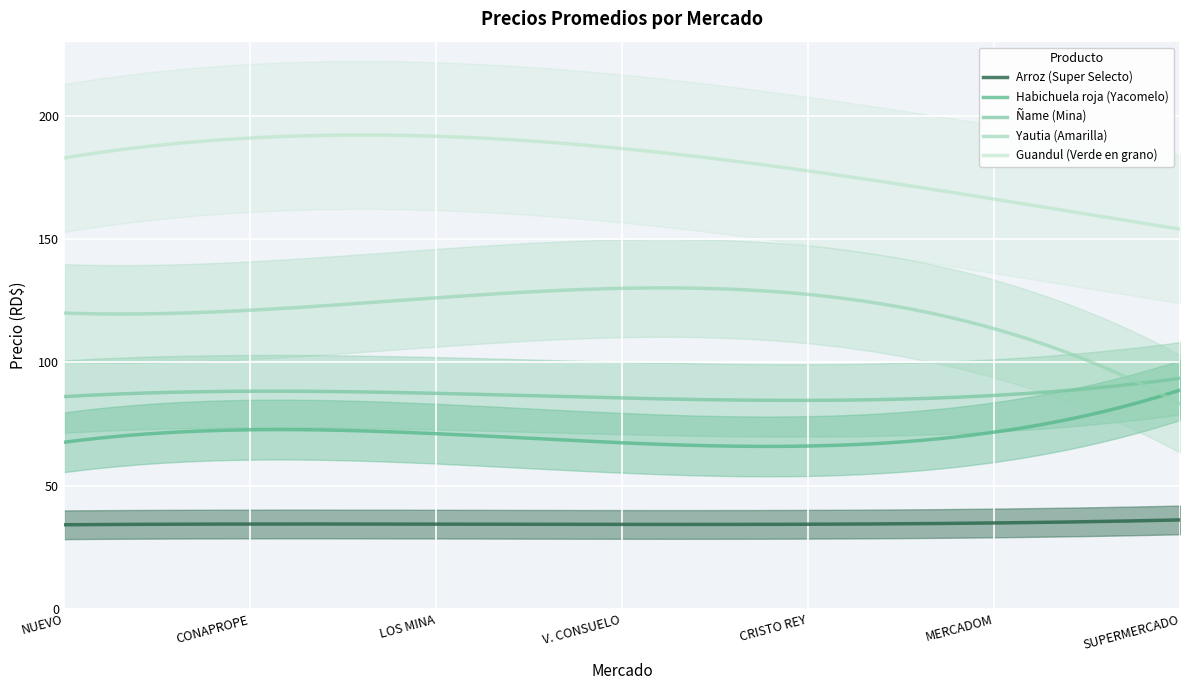

What is the value of the Ñame (Mina) point at the 5th from the left?

85.0